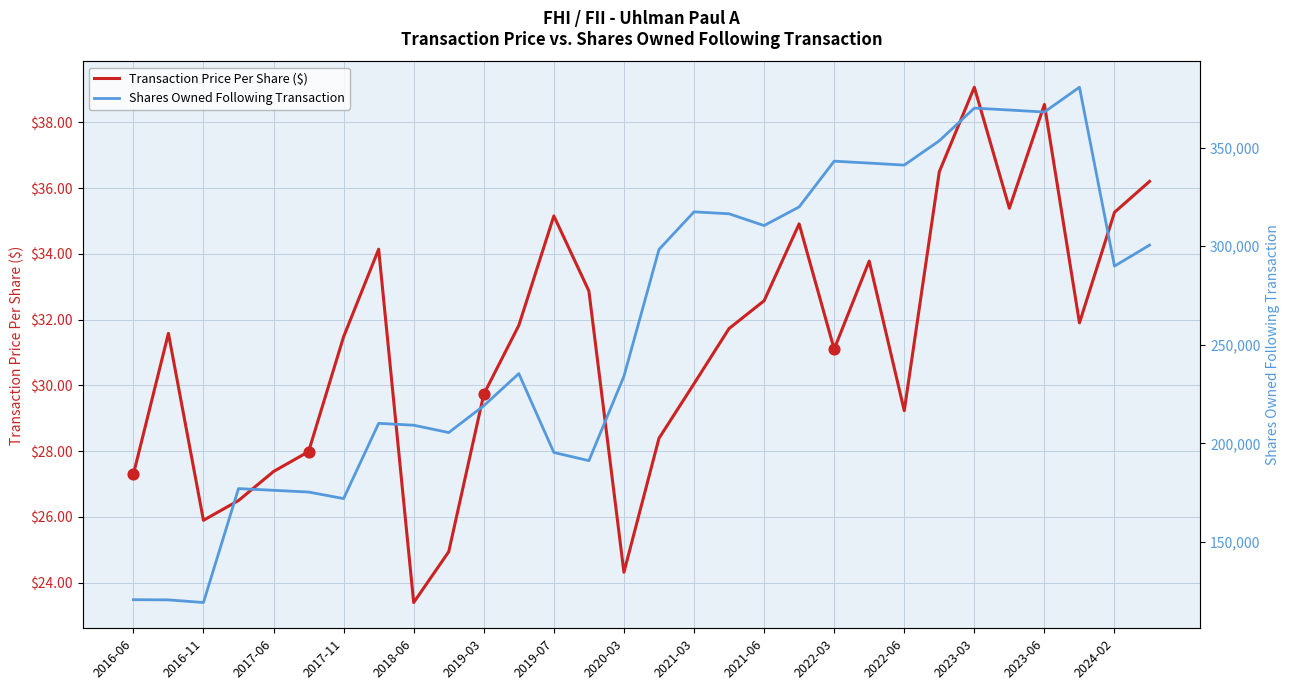

Which series contains the lowest Y value?

Transaction Price Per Share ($)